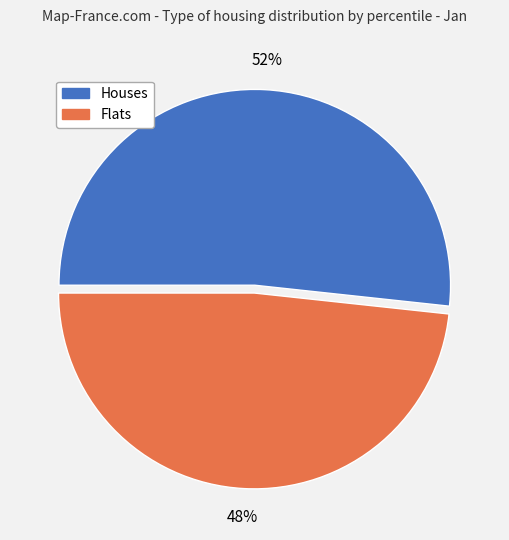

Does any single category account for the majority?

Yes